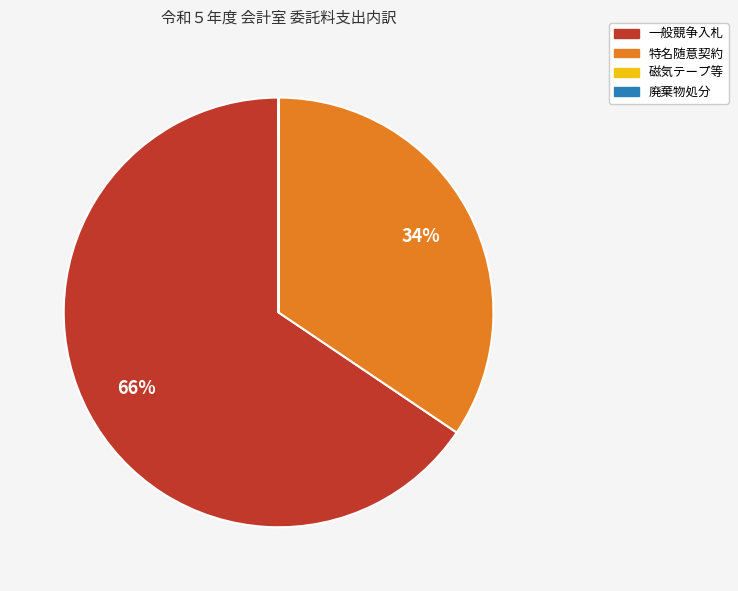

Is there a majority slice in this chart?

Yes